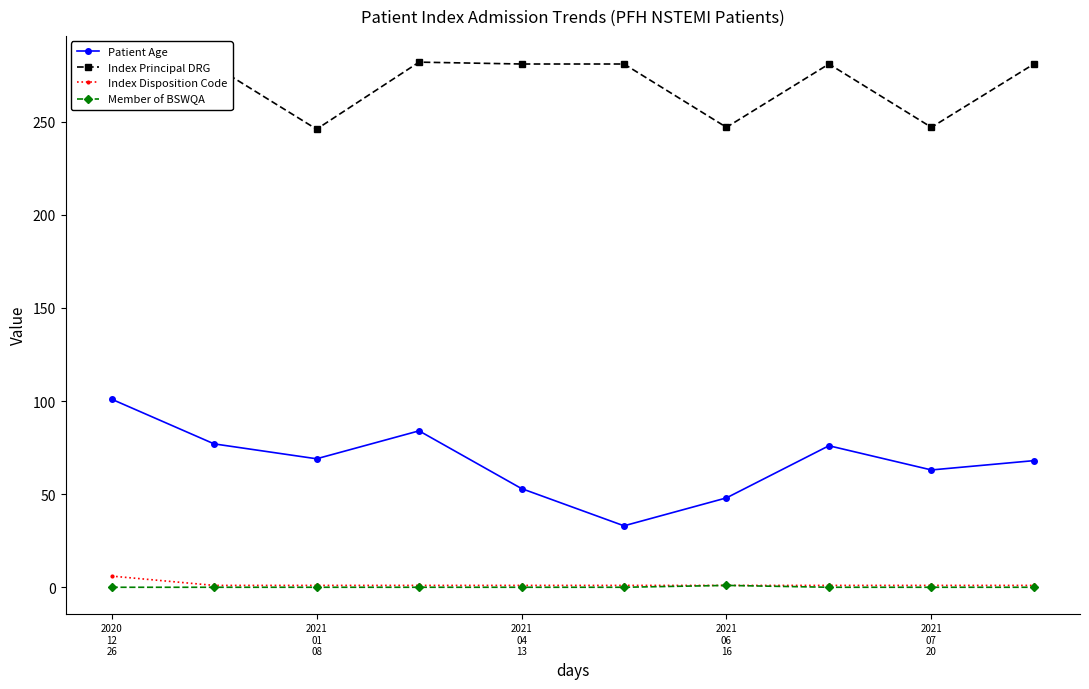

True or false: Index Principal DRG has more than 0 points higher than both neighbors.

True